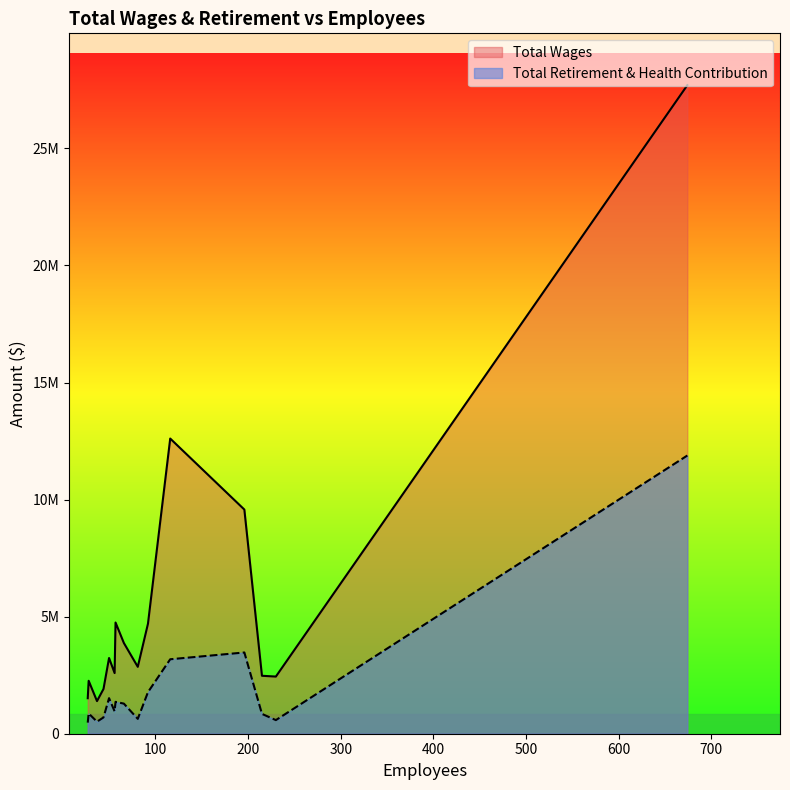

How many data points in Total Retirement & Health Contribution are less than 955857?

7